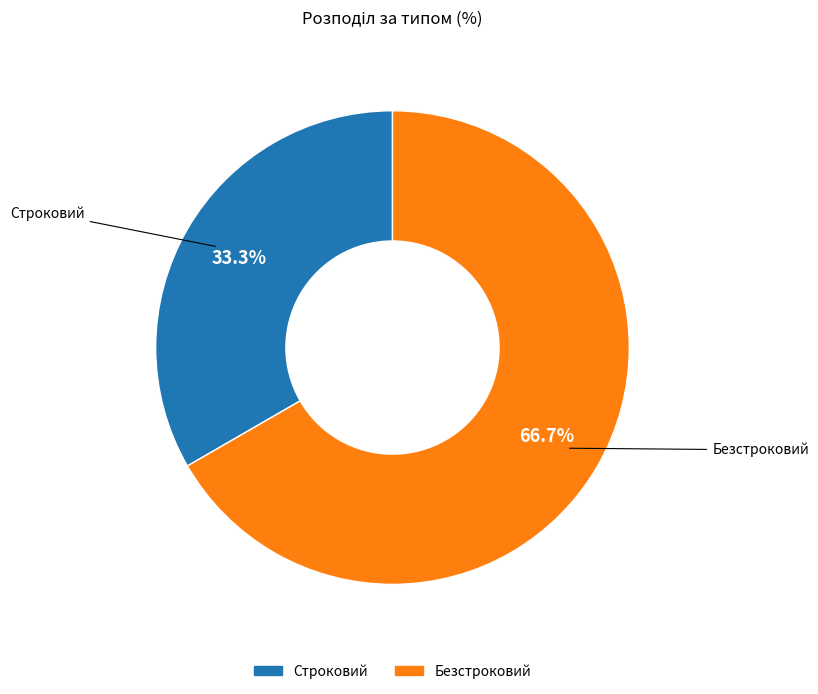

The Безстроковий slice represents 67% of the pie. True or false?

True